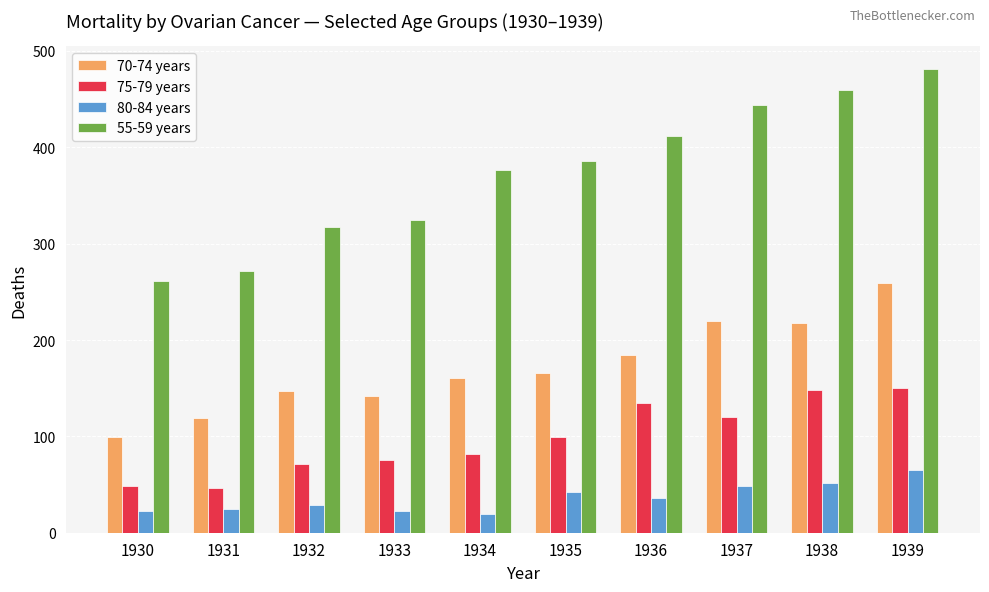

What is the difference between the second highest and second lowest values in the 80-84 years series?

29